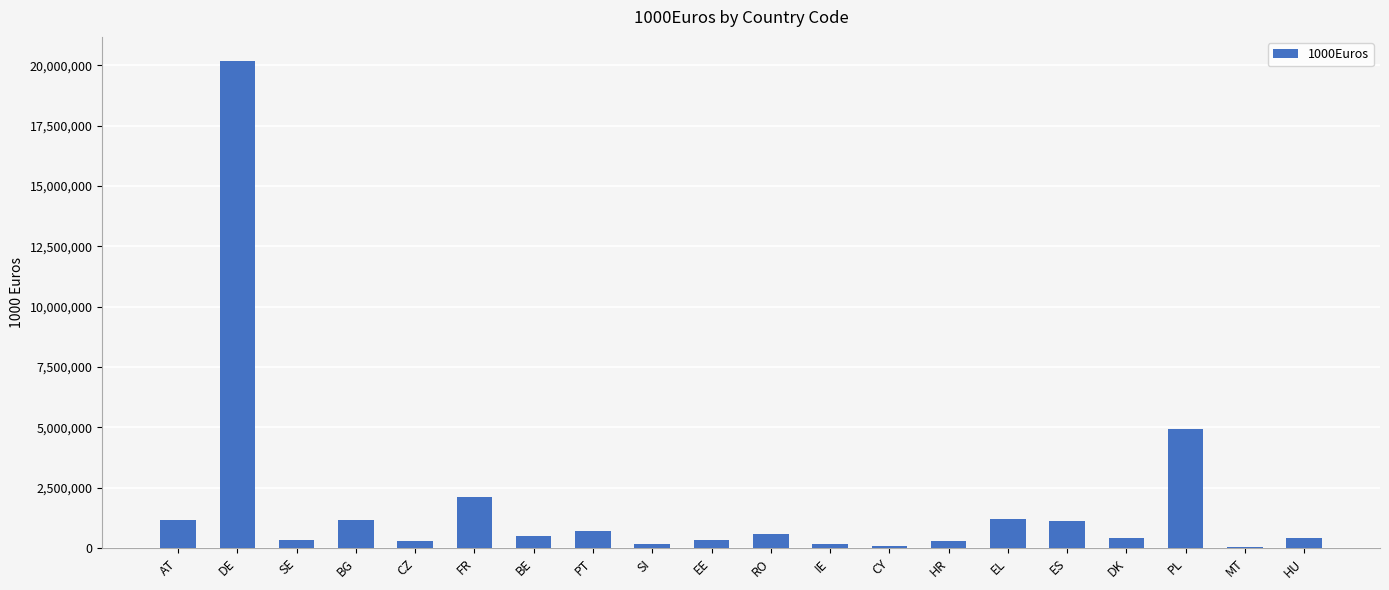

What is the sum of the values at FR and EL?

3301841.7